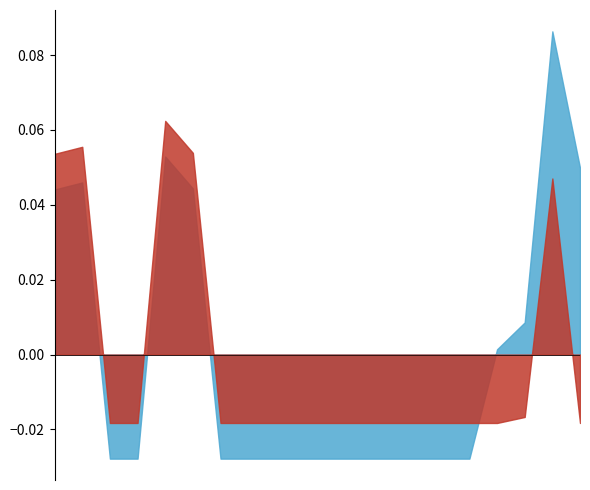

What are all the series names shown in the legend?

Empenhado %, Liquidado %